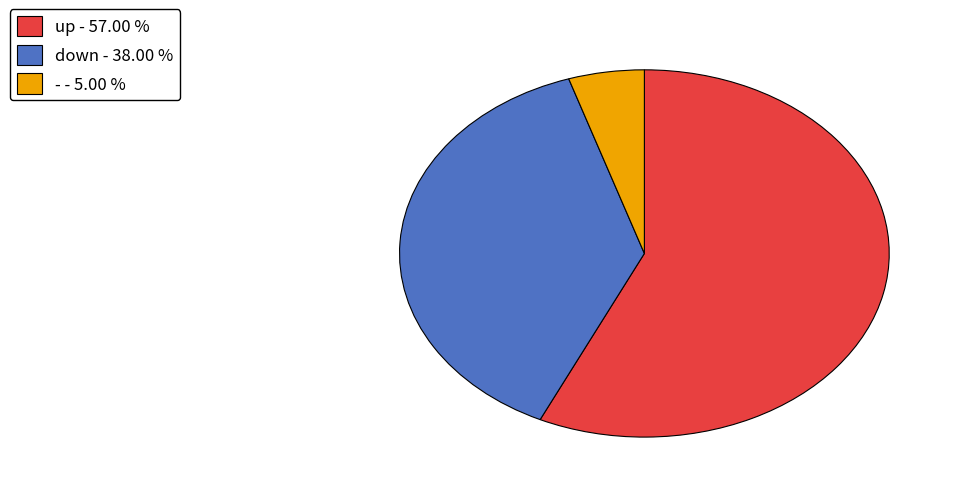

Rank the categories by value from highest to lowest.

up, down, -